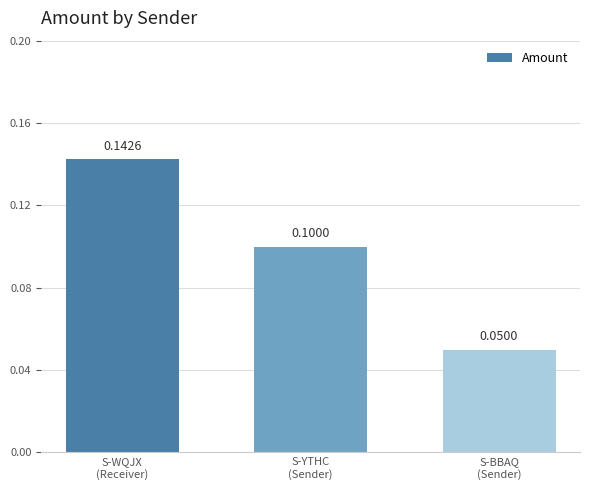

List the labels in order of value, largest first.

S-WQJX
(Receiver), S-YTHC
(Sender), S-BBAQ
(Sender)